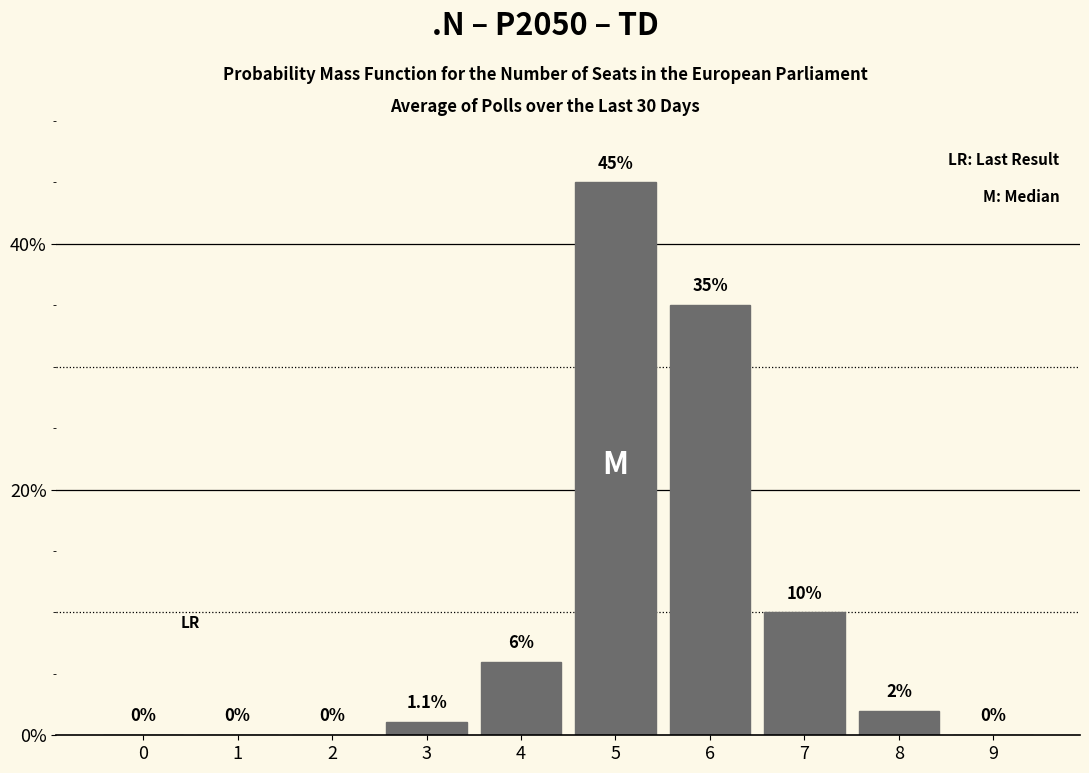

Reading left to right, extract all data points from this chart.

0=0.0	1=0.0	2=0.0	3=1.1	4=6.0	5=45.0	6=35.0	7=10.0	8=2.0	9=0.0